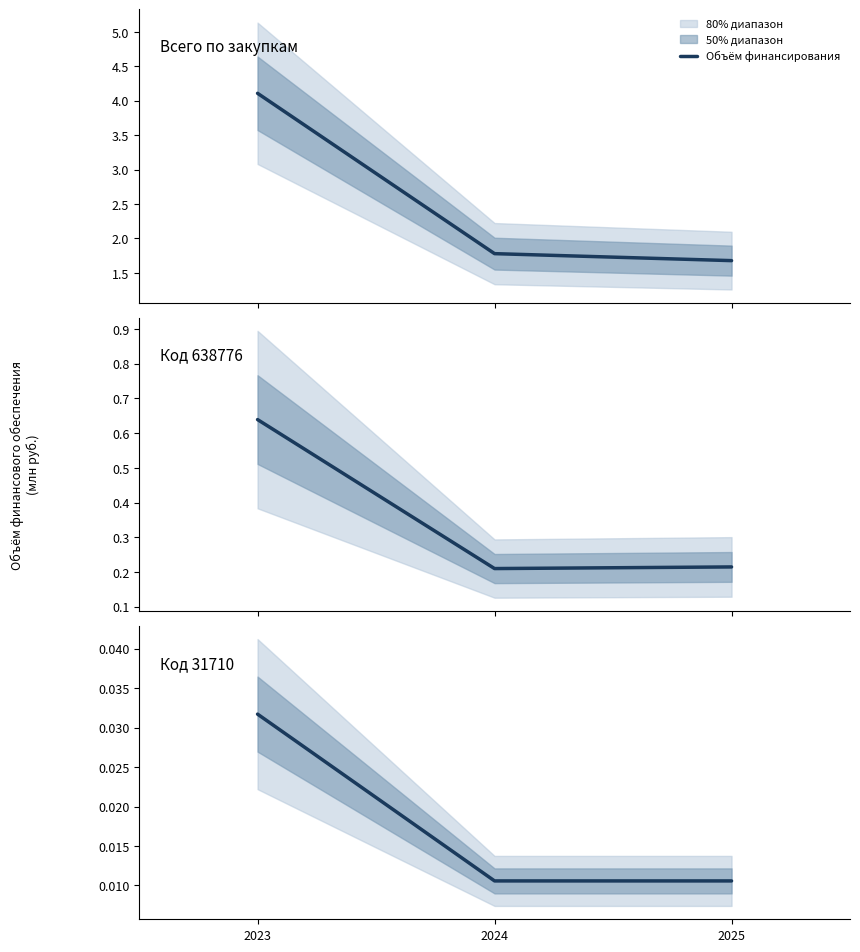

How many lines are shown in the chart?

1